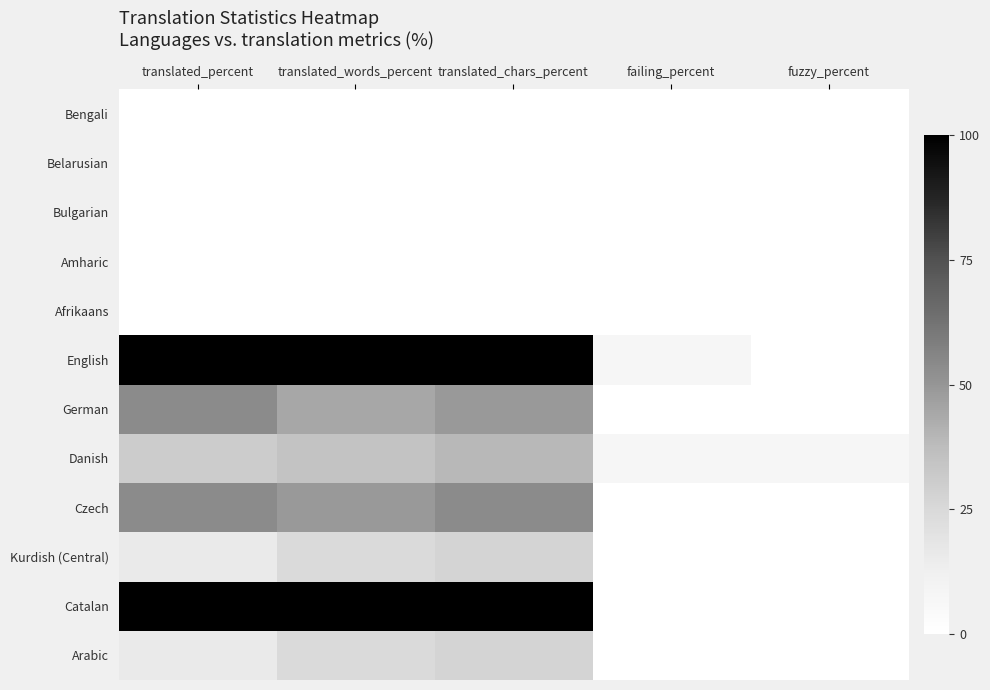

How many series are shown in this chart?

12